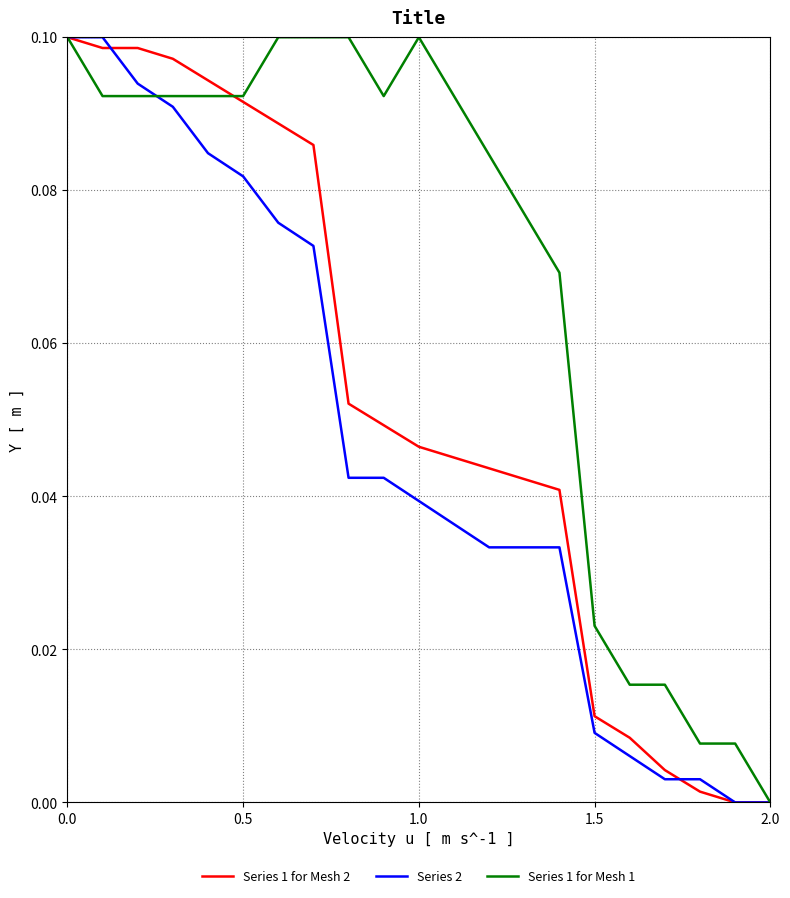

List the series in order of their overall mean, lowest first.

Series 2, Series 1 for Mesh 2, Series 1 for Mesh 1